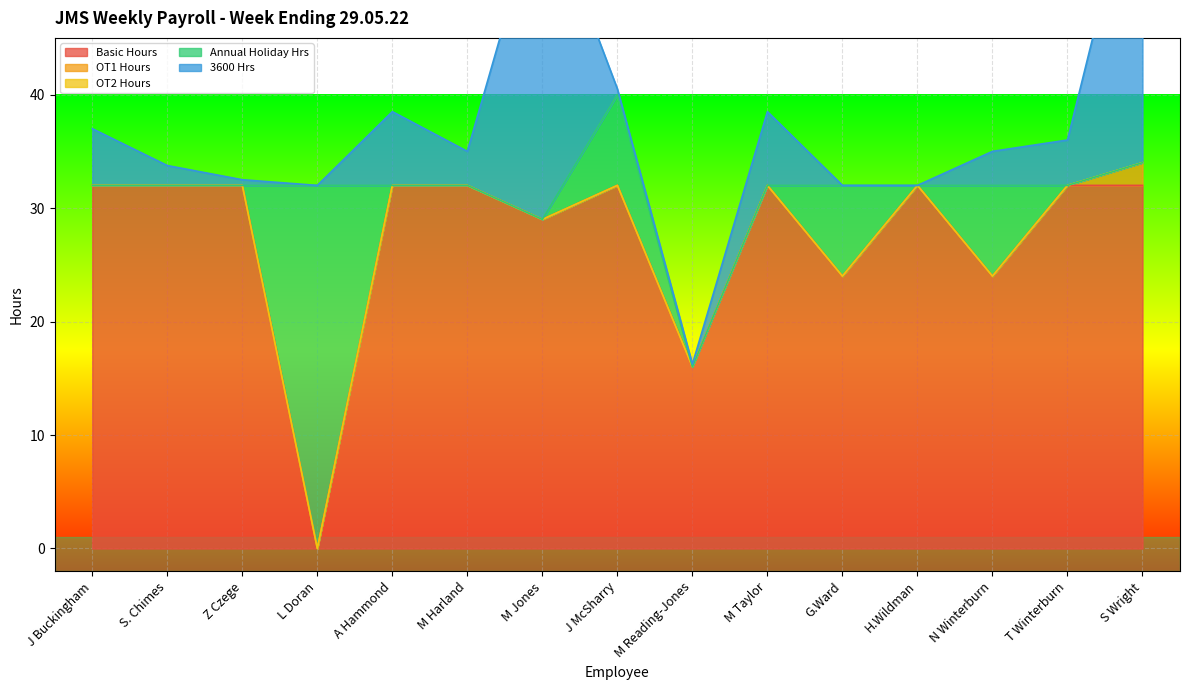

True or false: 3600 Hrs and Annual Holiday Hrs intersect in this chart.

True